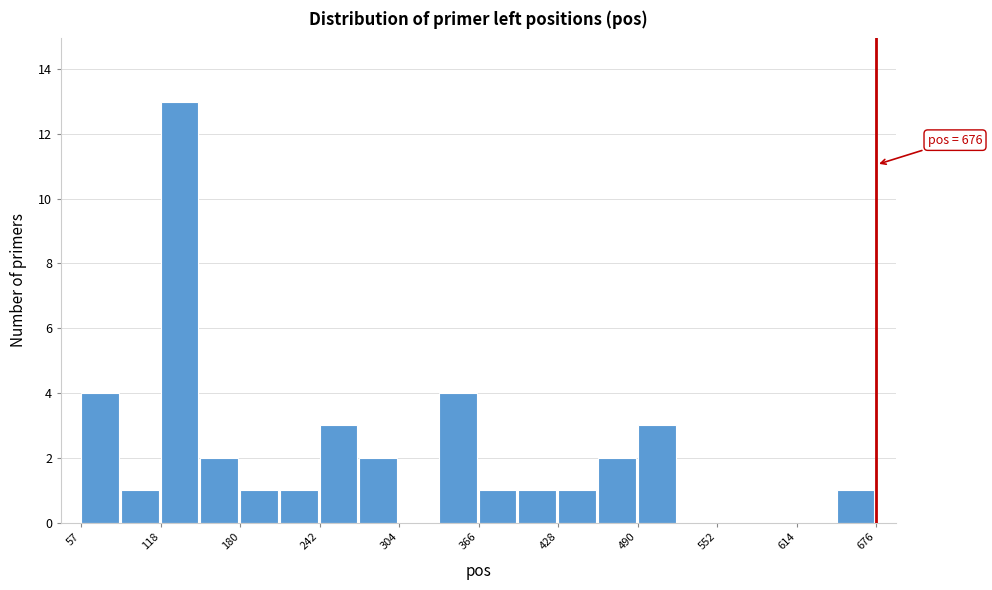

Read against the x-axis, roughly where is the centre of the tallest bar?

130